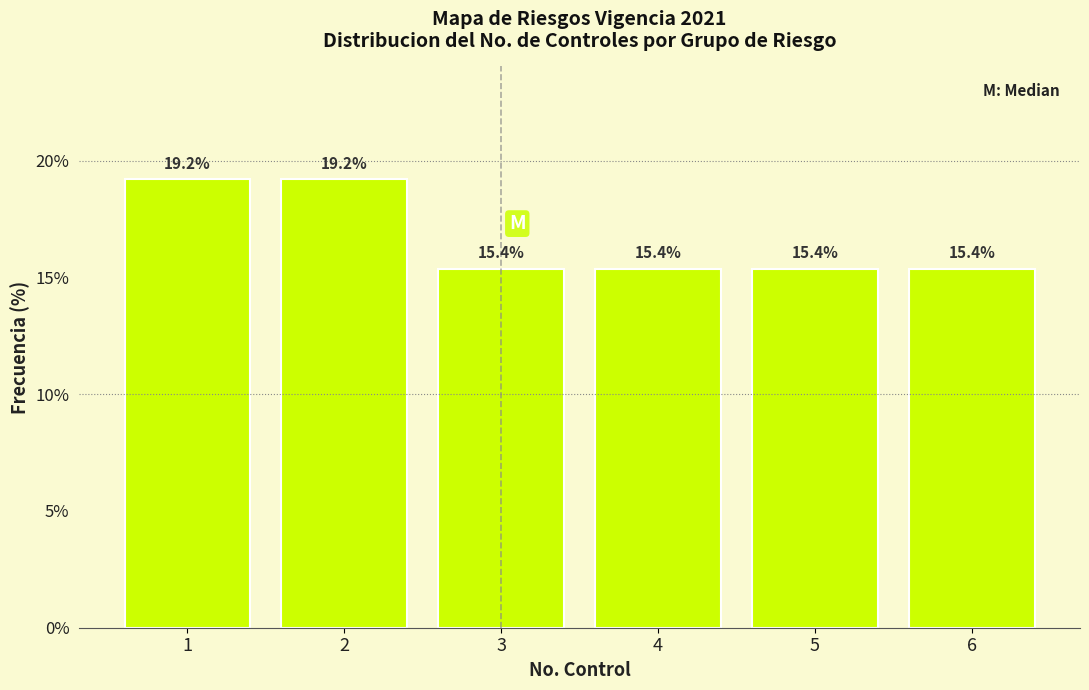

Reading left to right, list every bar in this chart as the range it spans on the x-axis followed by its height.

0.5 to 1.5: 19.2
1.5 to 2.5: 19.2
2.5 to 3.5: 15.4
3.5 to 4.5: 15.4
4.5 to 5.5: 15.4
5.5 to 6.5: 15.4